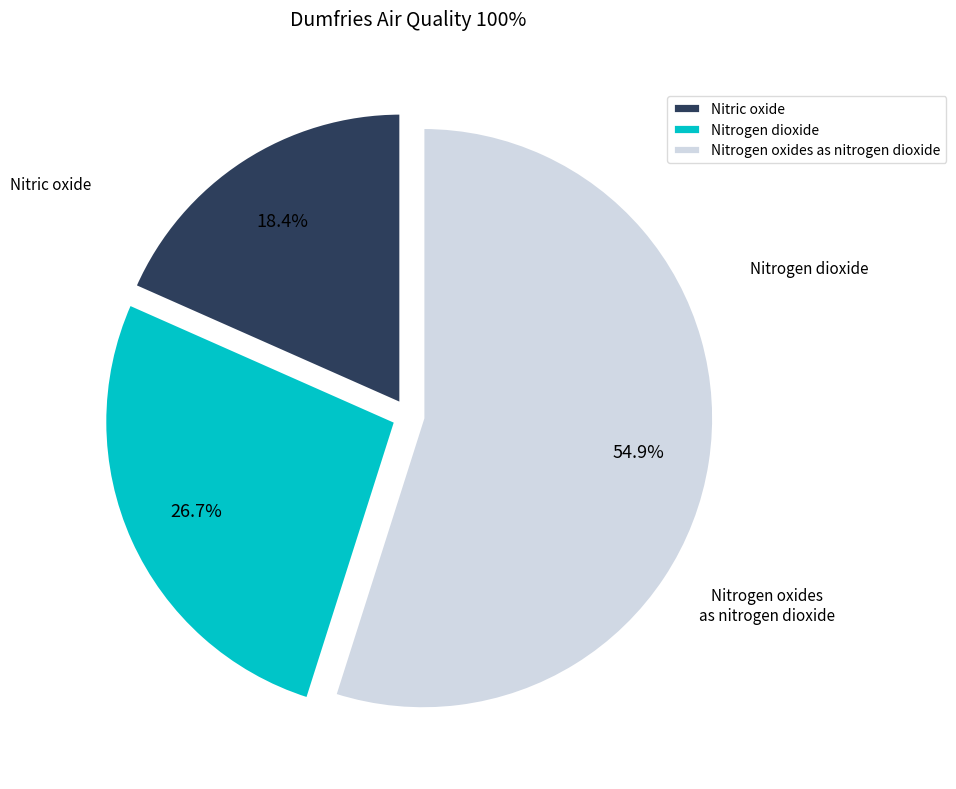

Is there a majority slice in this chart?

Yes